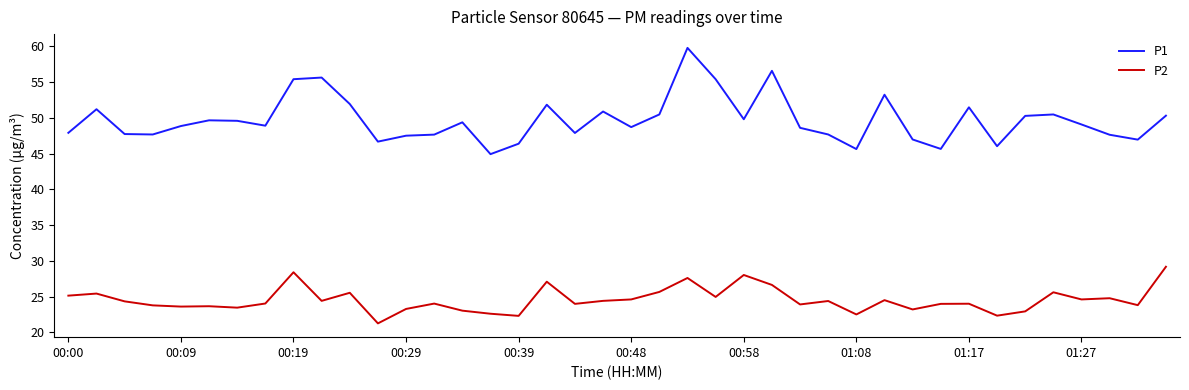

Which series has the widest spread of values?

P1